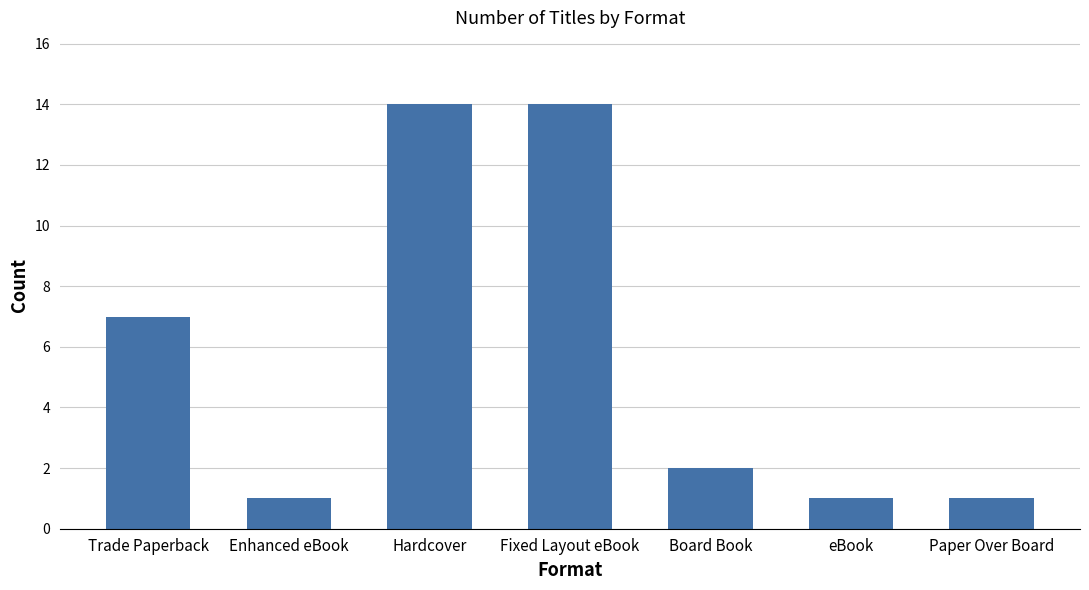

Approximately how many times larger is the value at Trade Paperback compared to Fixed Layout eBook?

0.5